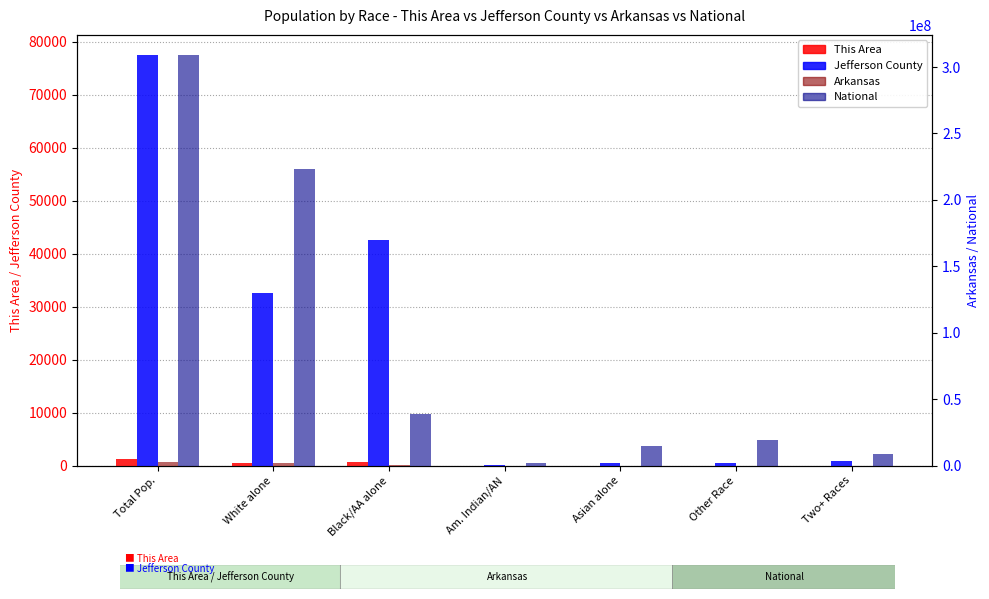

What is the average value of the This Area series?

356